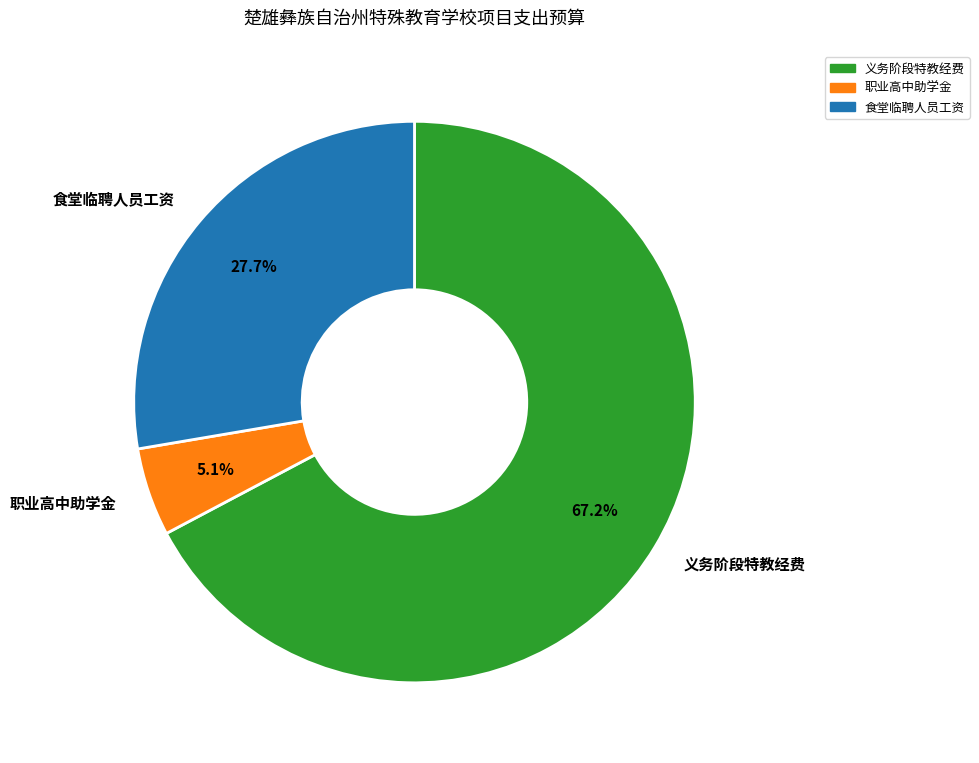

Between 职业高中助学金 and 义务阶段特教经费, which is larger?

义务阶段特教经费